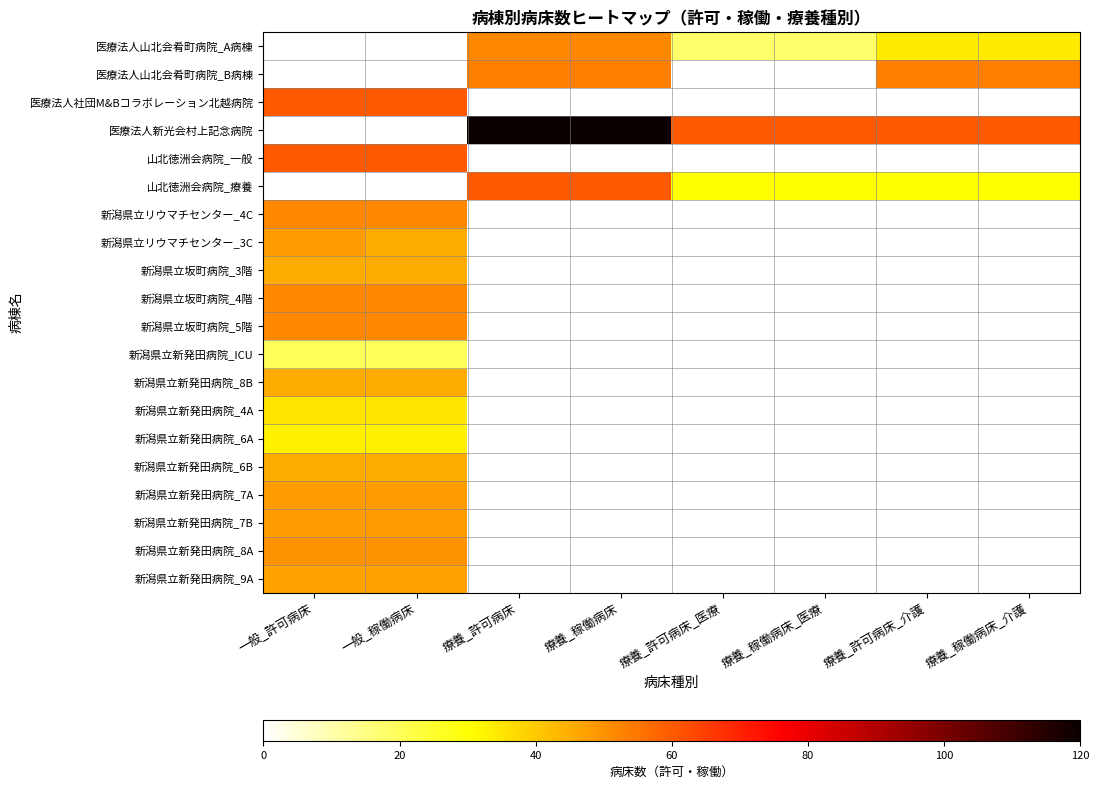

What is the difference between the highest and lowest values at 療養_稼働病床_介護?

30.0